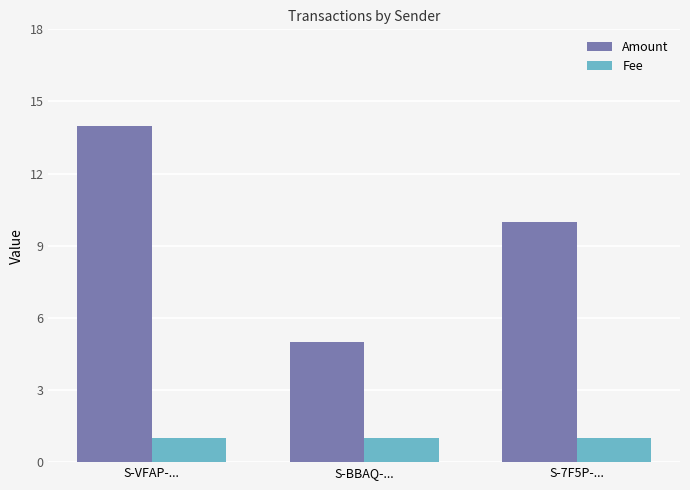

Are the bars grouped side by side (vs. stacked)?

Yes